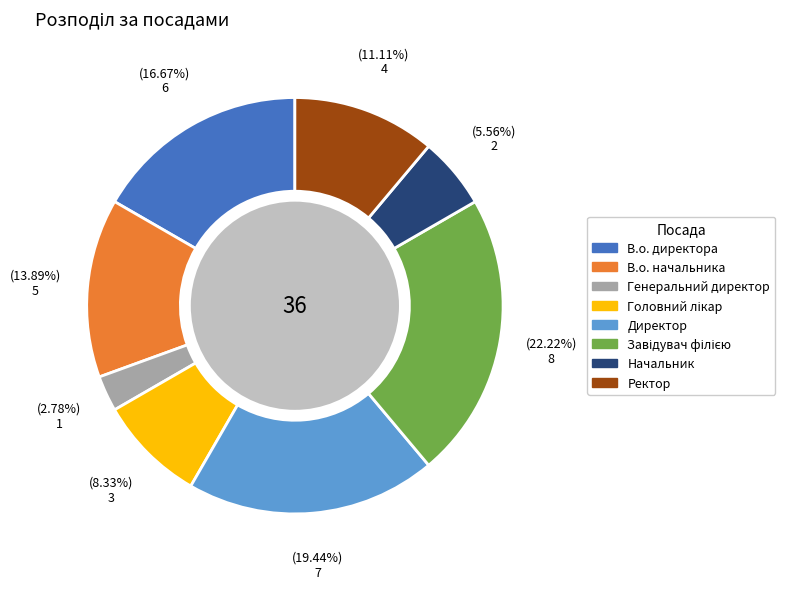

What portion of the pie excludes В.о. начальника?

86.1%